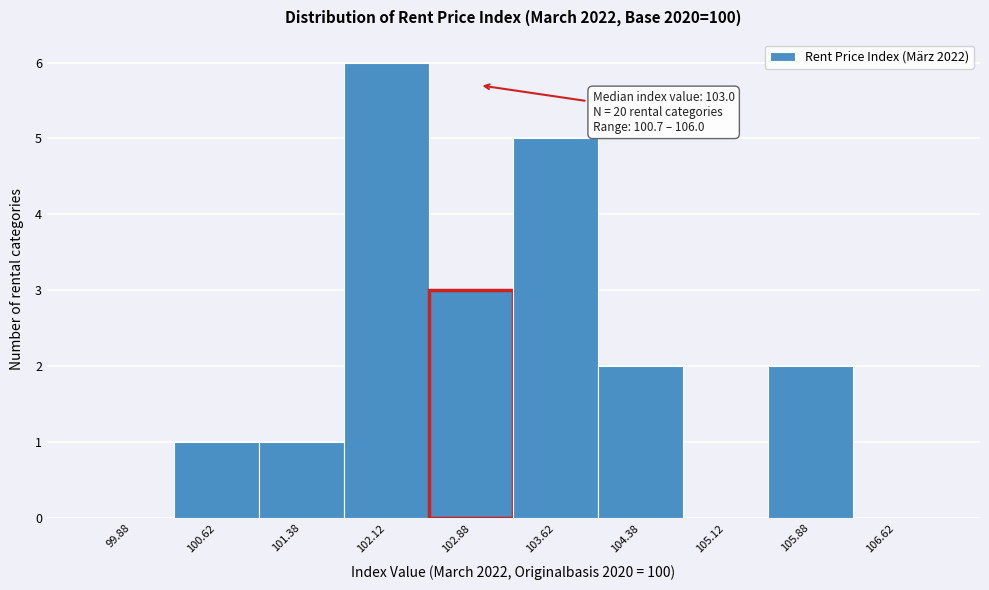

Over which range of the x-axis is the bar tallest?

101.75 to 102.50